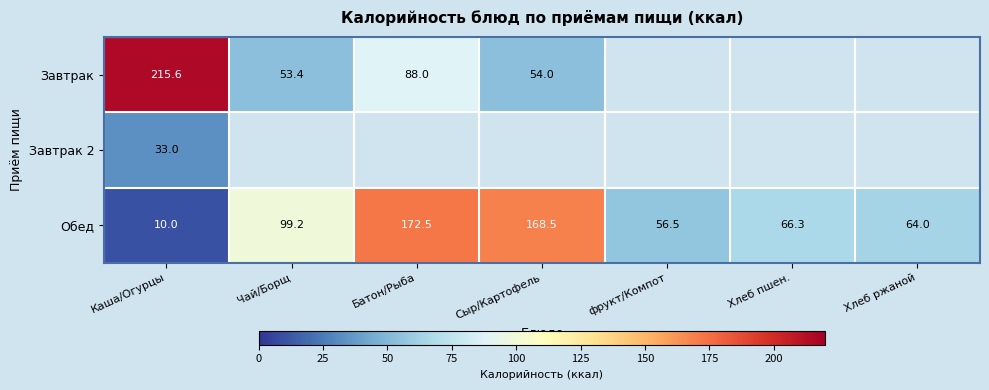

At how many categories does at least one series exceed 2?

7